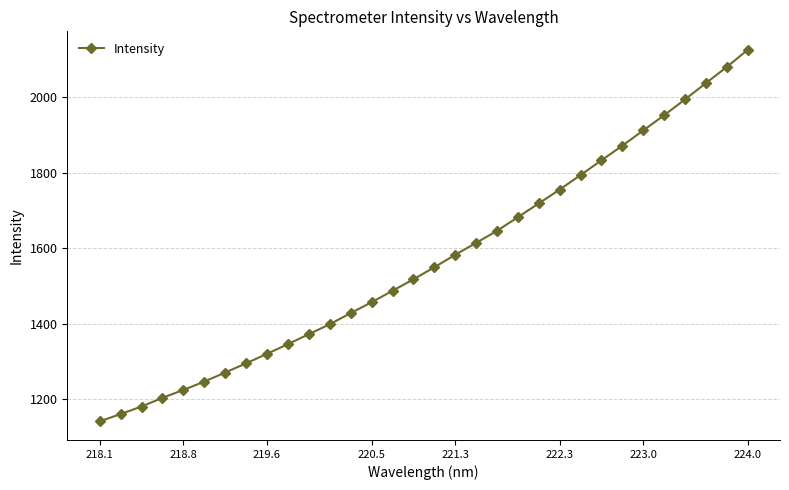

What is the smallest value displayed?

1141.9